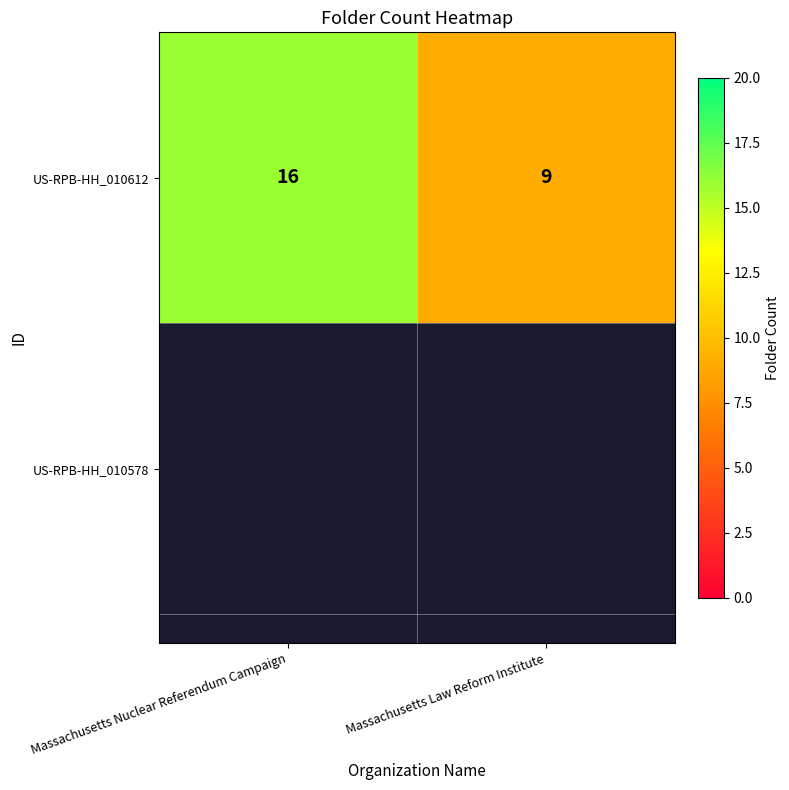

What is the sum of the values at Massachusetts Nuclear Referendum Campaign and Massachusetts Law Reform Institute?

25